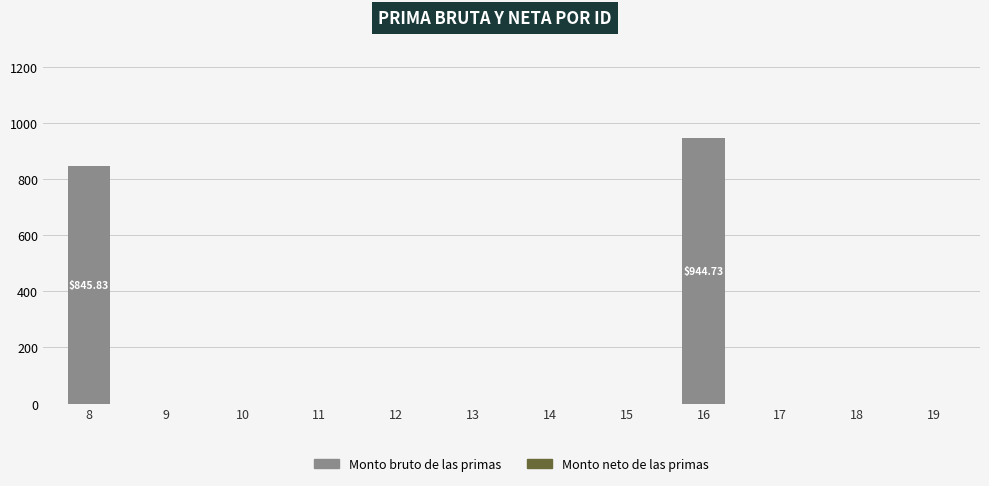

What is the sum of all values?

1790.6